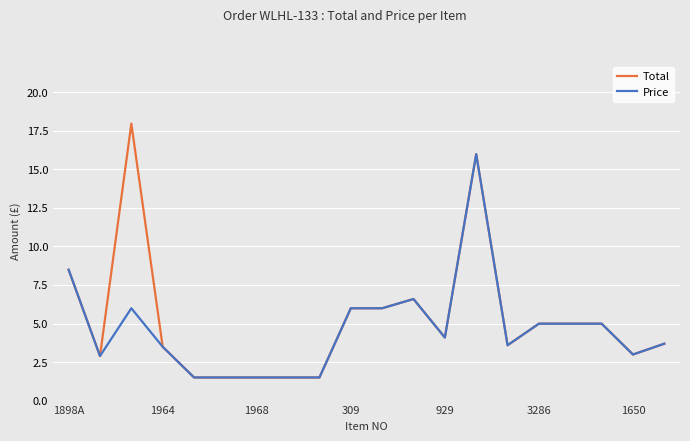

What is the greatest value displayed?

18.0